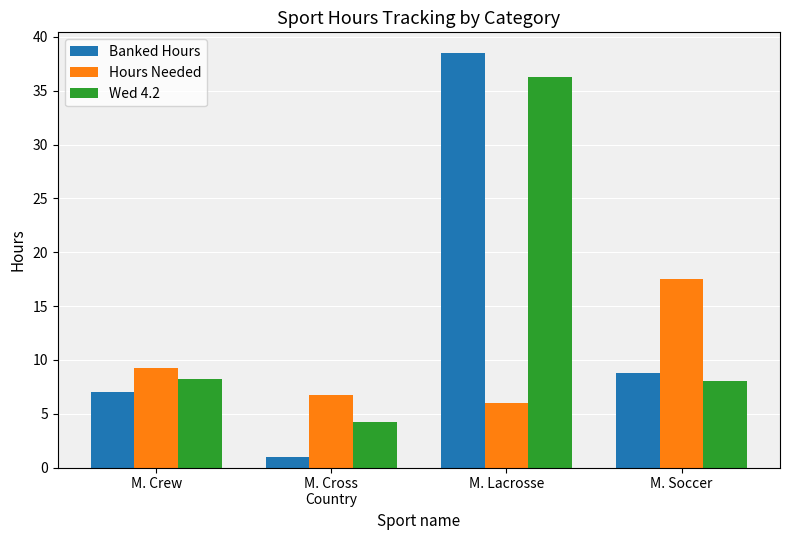

At how many categories does at least one series exceed 37?

1